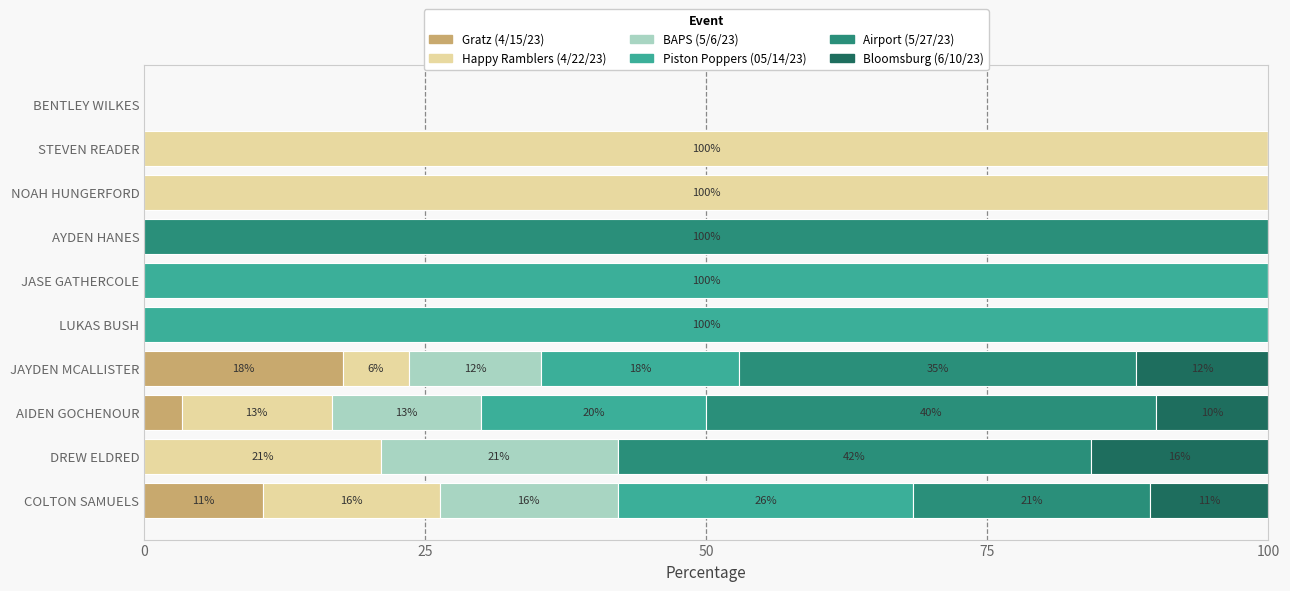

What is the total value across all series at STEVEN READER?

100.0